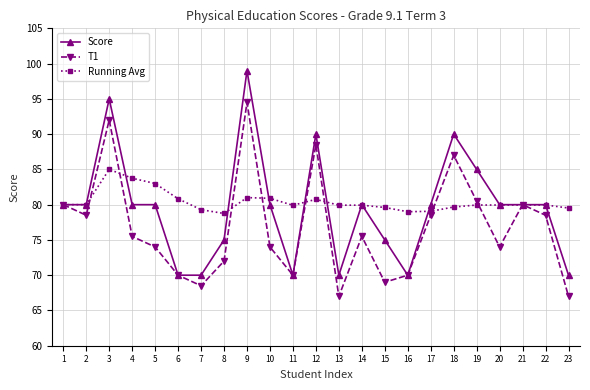

Count the number of data series in this chart.

3